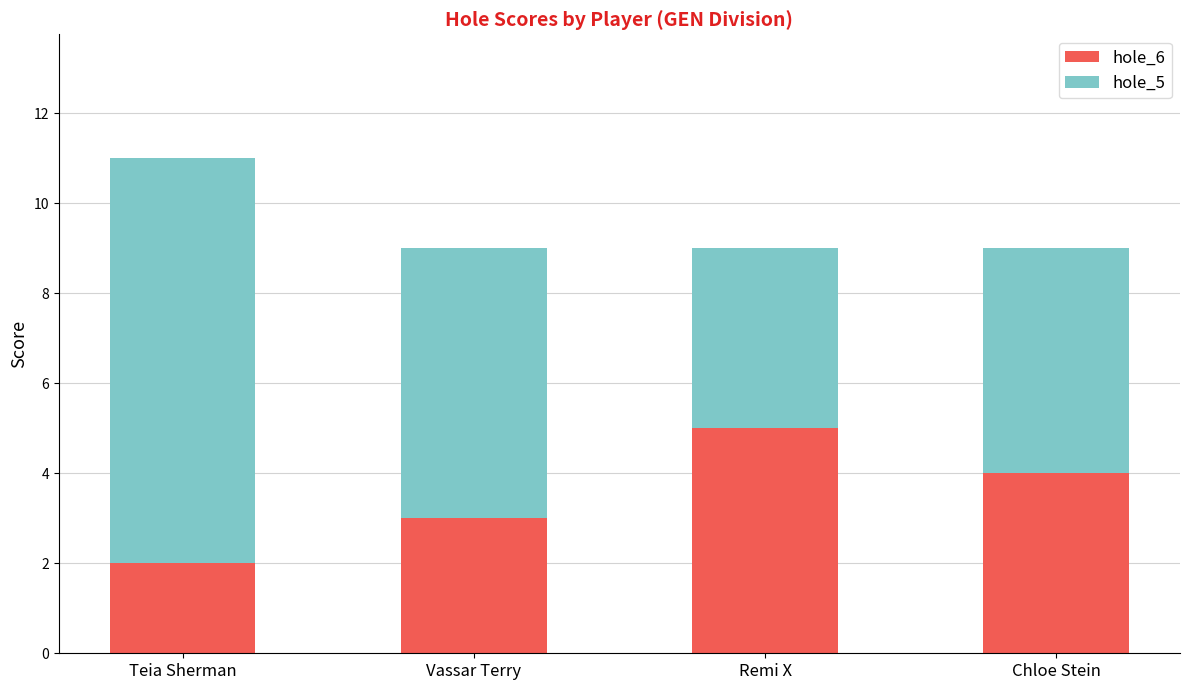

At which label does hole_6 reach its minimum?

Teia Sherman